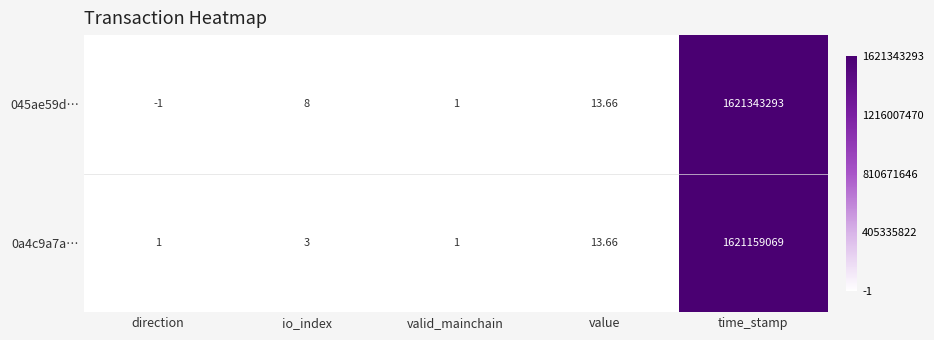

Count the number of categories in the chart.

5